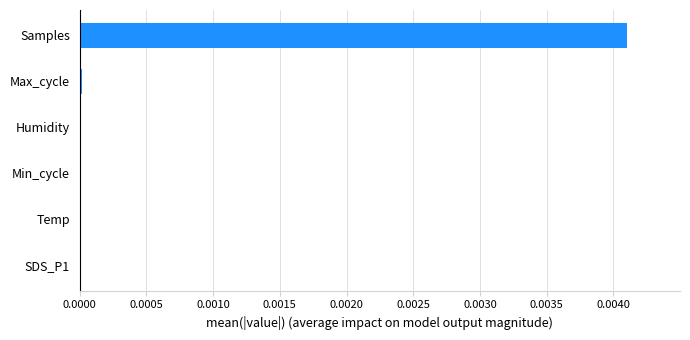

Is it true that the value at Max_cycle is 0.0?

True